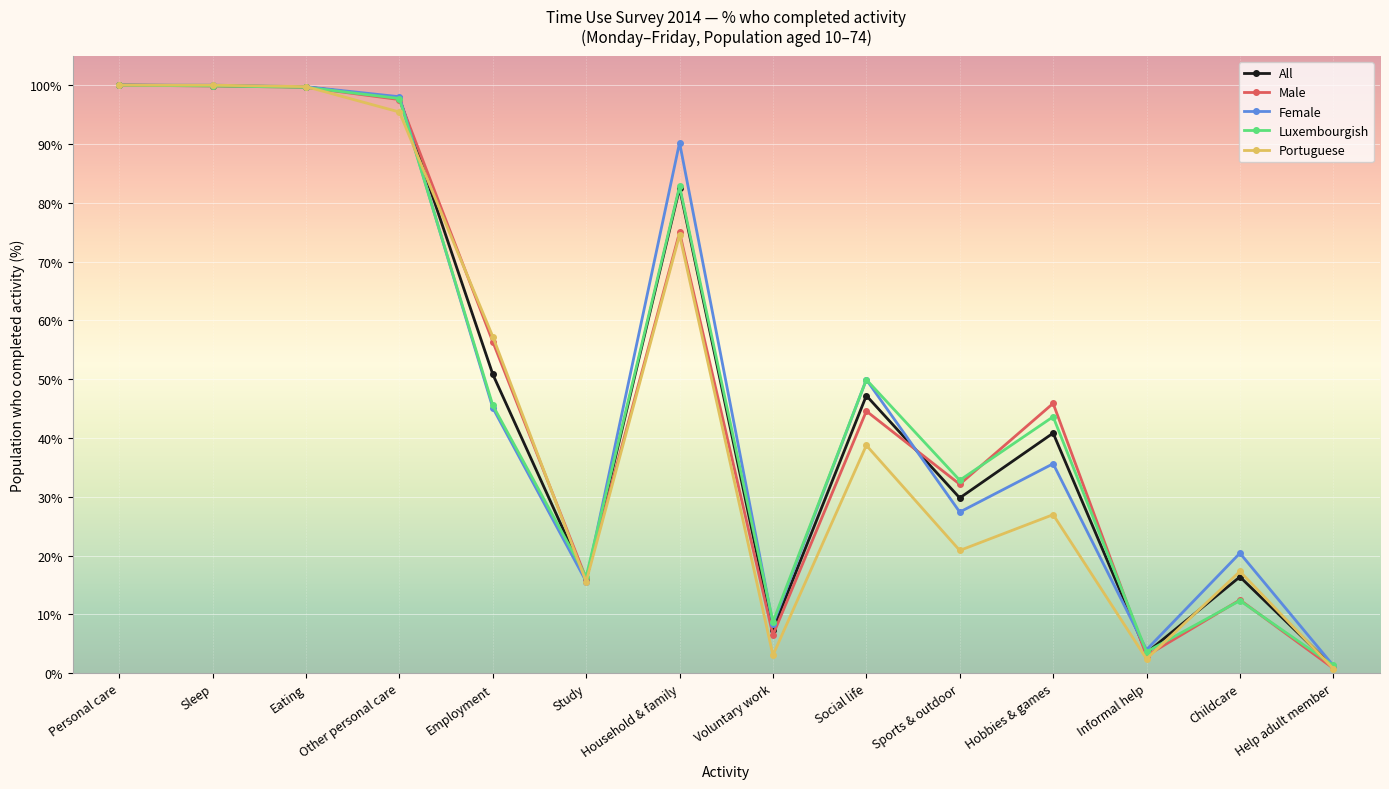

Which category has the lowest value in the Female series?

Help adult member